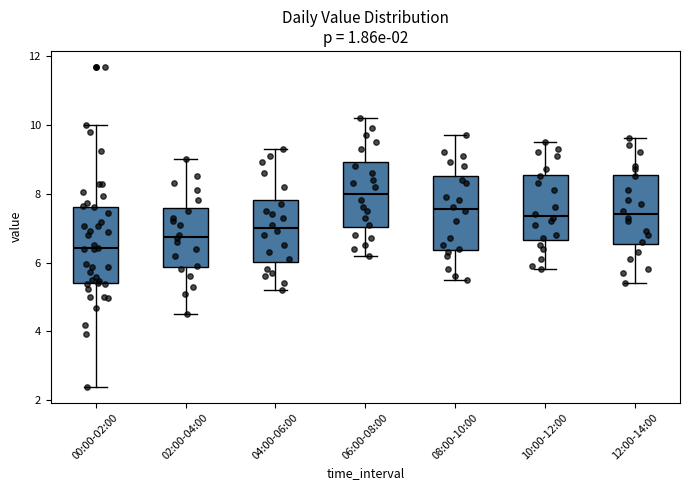

Which box has the highest median line?

06:00-08:00